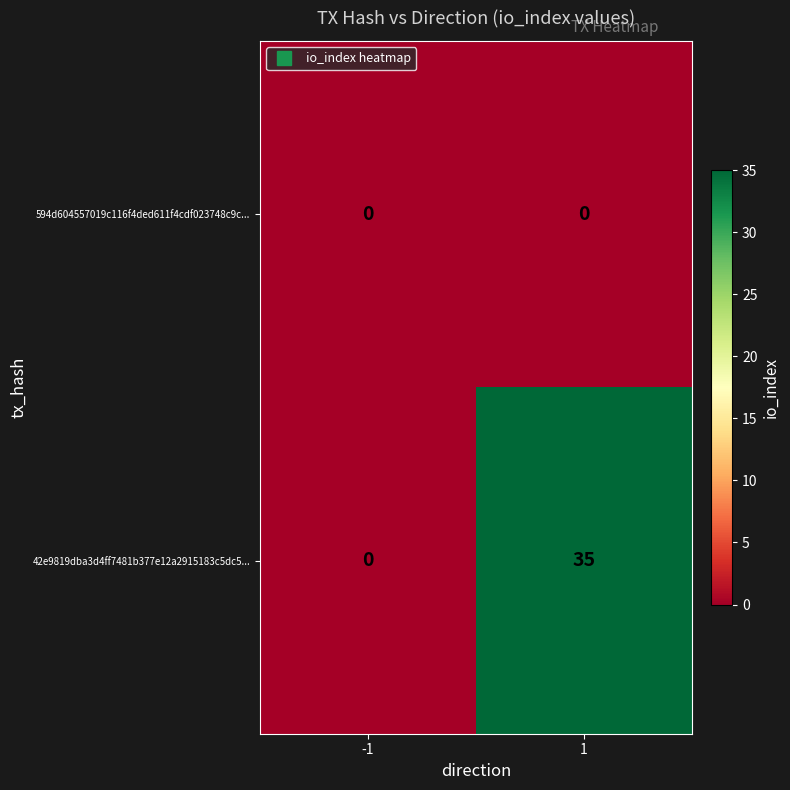

The value of 42e9819dba3d4ff7481b377e12a2915183c5dc5... at 1 is 35. True or false?

True